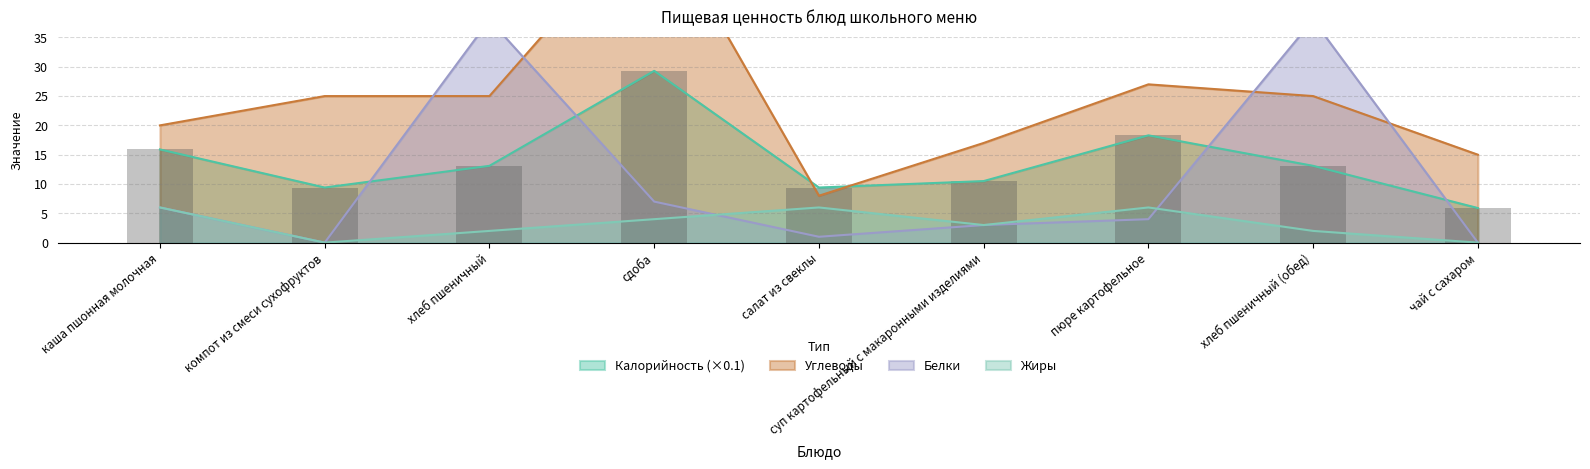

Which series has the largest total across all categories?

Углеводы